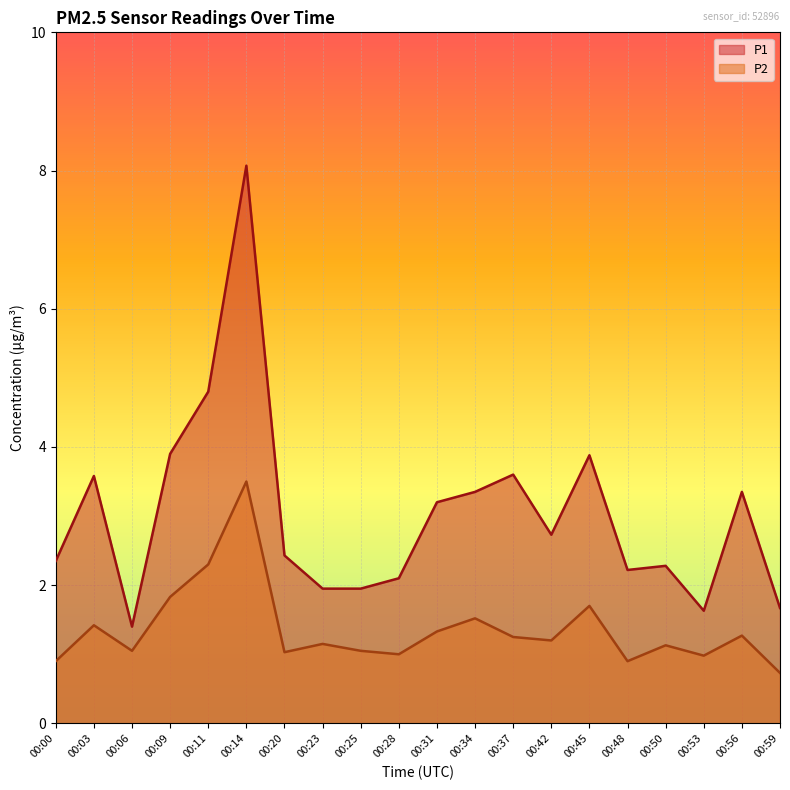

What is the value of the P1 point at the 11th from the left?

3.2